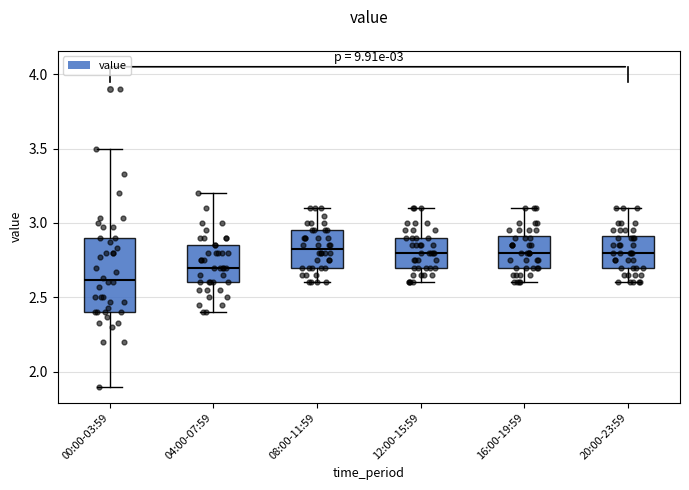

Comparing the boxes themselves (not the whiskers), which one is the tallest?

00:00-03:59